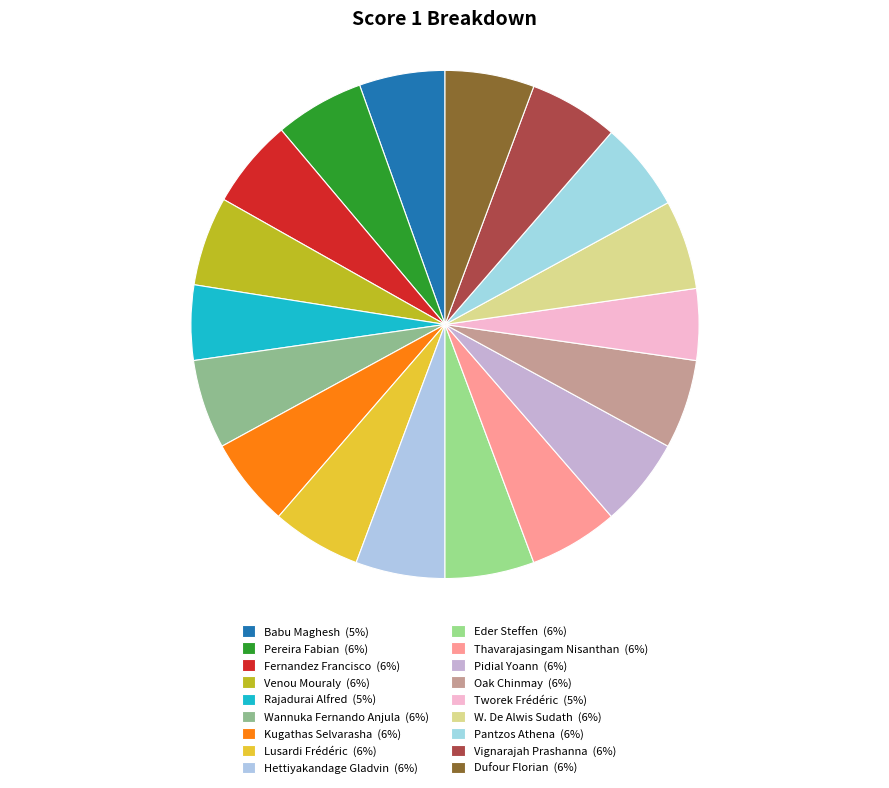

Count the number of slices in the pie.

18